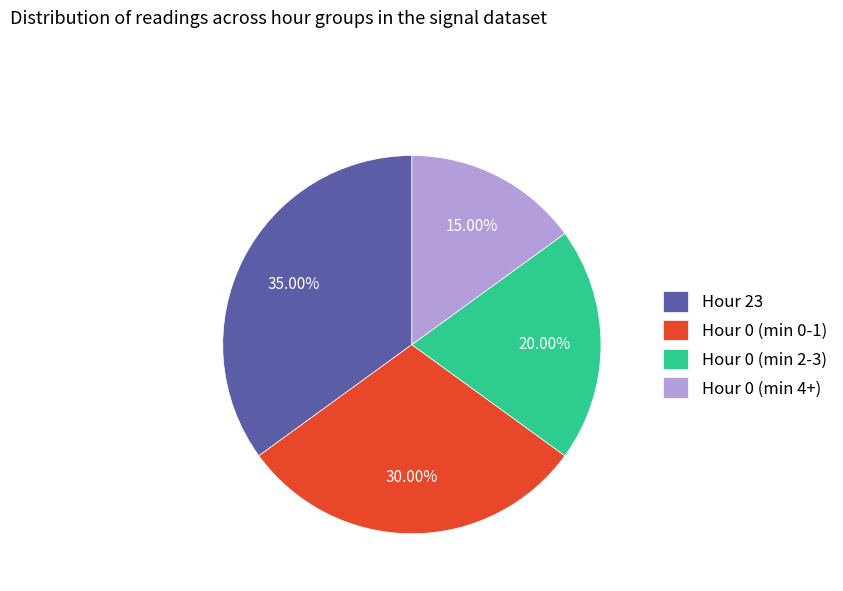

What is the smallest slice in the pie chart?

Hour 0 (min 4+)